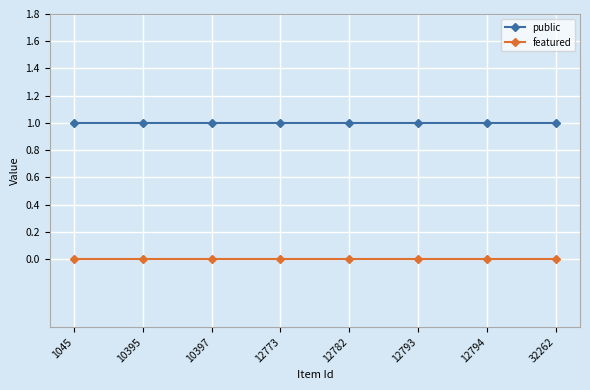

Reading left to right, list all the values displayed in this chart.

public: 1	1	1	1	1	1	1	1
featured: 0	0	0	0	0	0	0	0